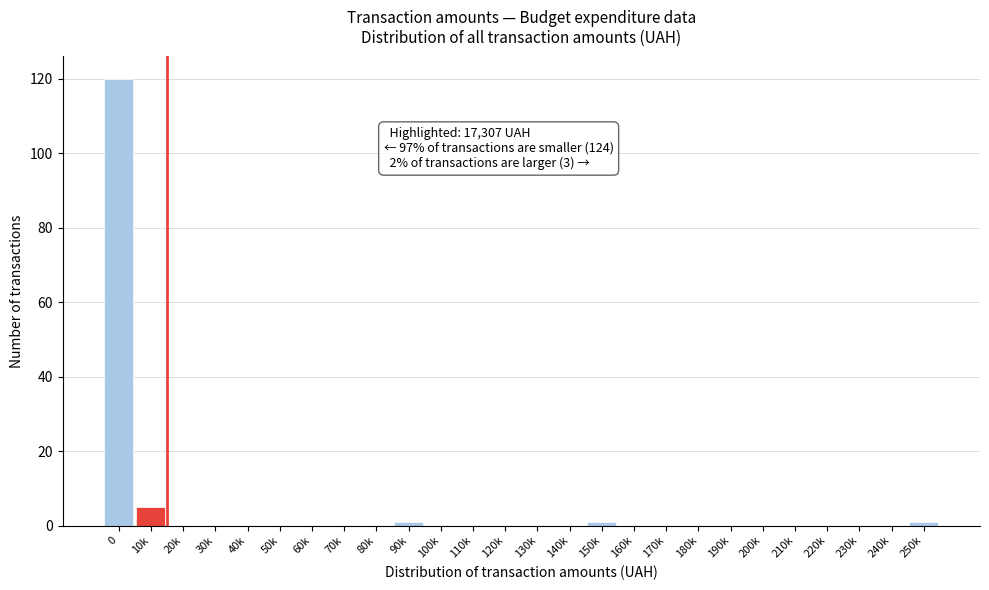

Reading left to right, transcribe all the data shown in this chart.

0=120	10k=5	20k=0	30k=0	40k=0	50k=0	60k=0	70k=0	80k=0	90k=1	100k=0	110k=0	120k=0	130k=0	140k=0	150k=1	160k=0	170k=0	180k=0	190k=0	200k=0	210k=0	220k=0	230k=0	240k=0	250k=1